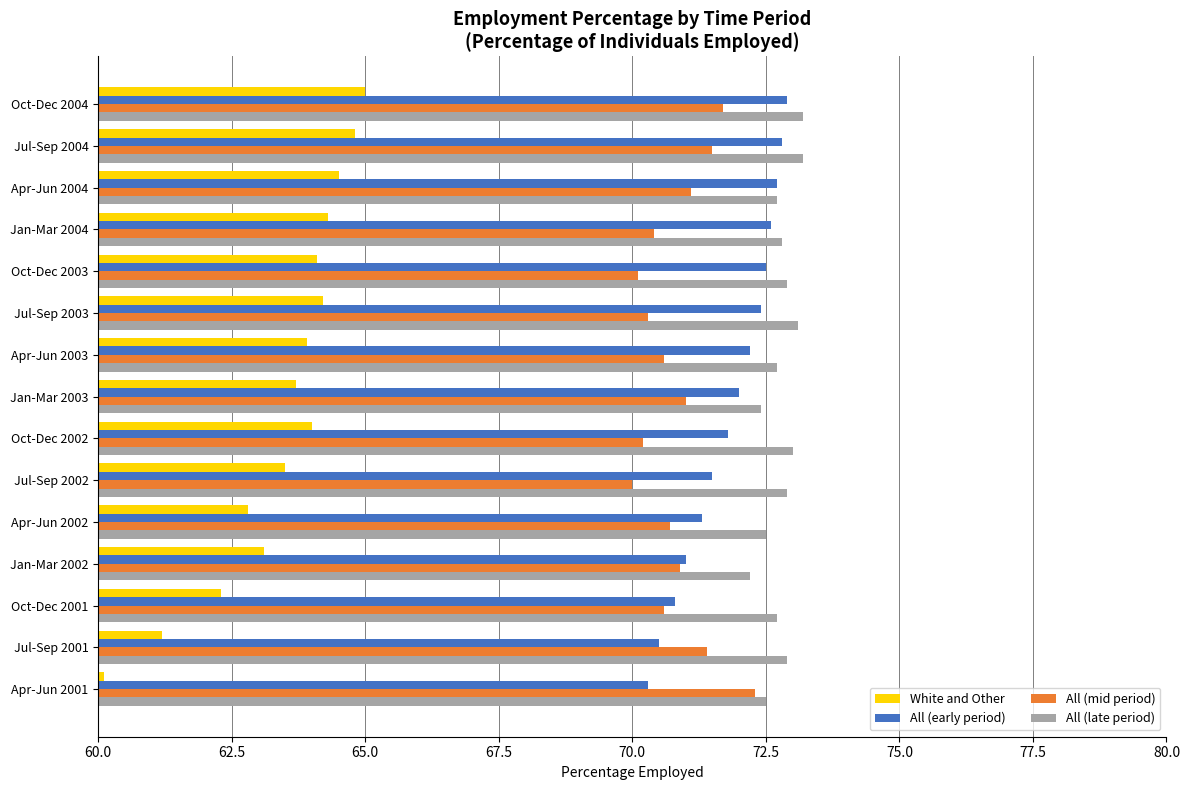

True or false: All (early period) has a value of 71.7 at Oct-Dec 2004.

True